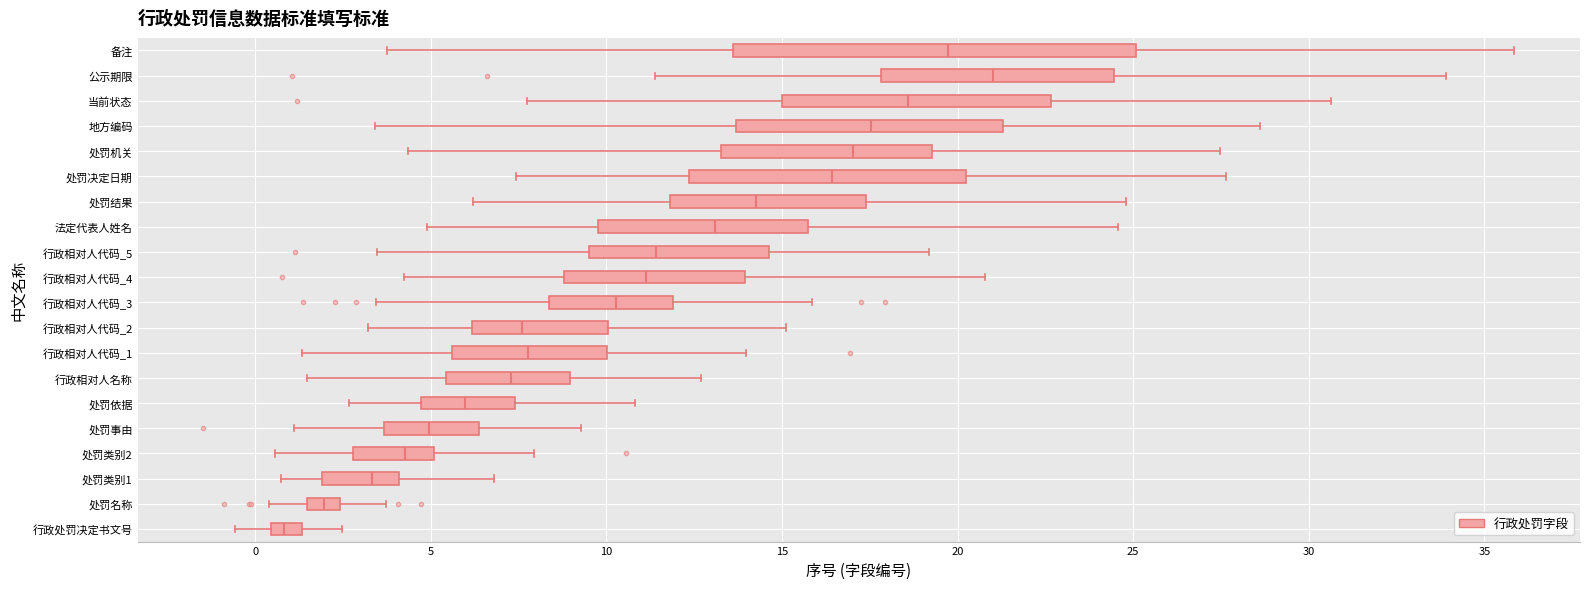

Where is the left edge of the box for 处罚类别2 on the x-axis? The values are not printed on the chart, so give them approximately, as read against the axis.

3.0